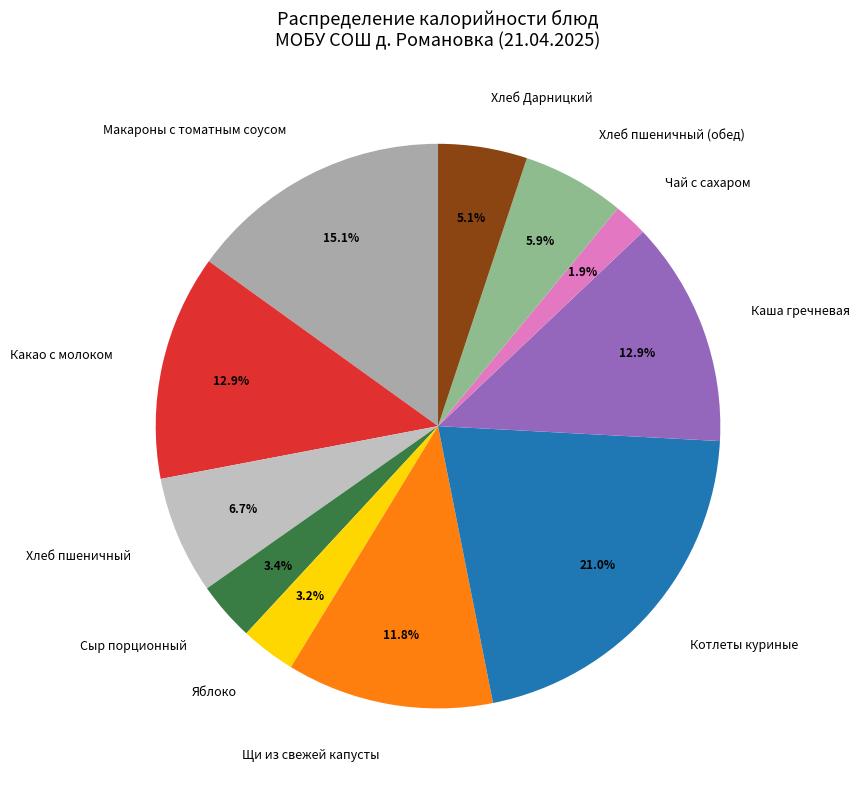

Is Чай с сахаром the majority of the pie?

No